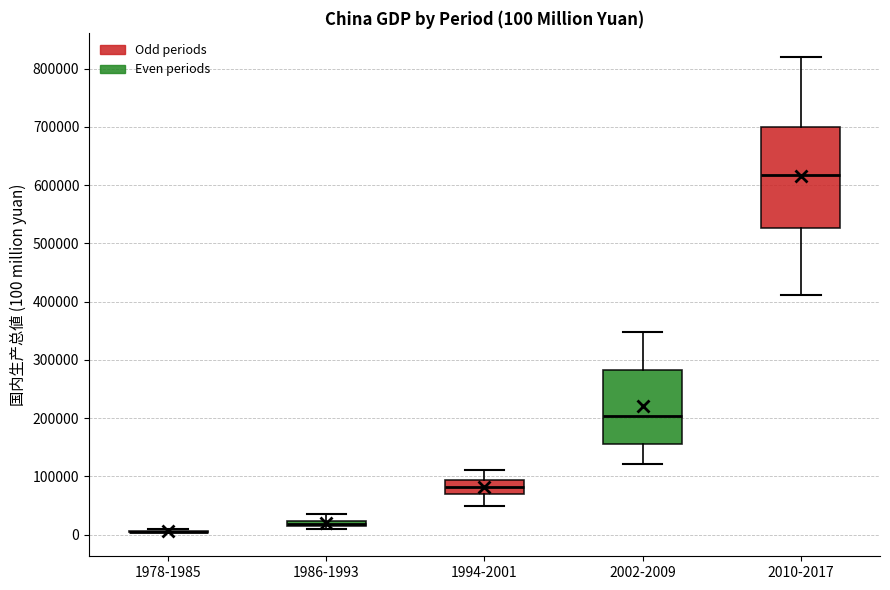

Which box is the tallest, from its lower edge to its upper edge?

2010-2017